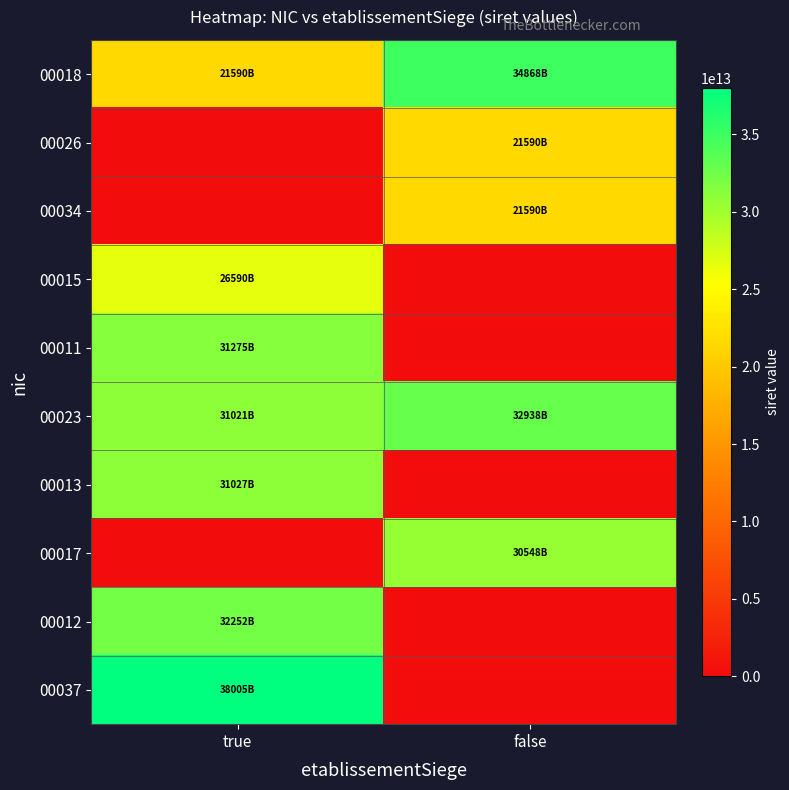

Count the number of categories in the chart.

2